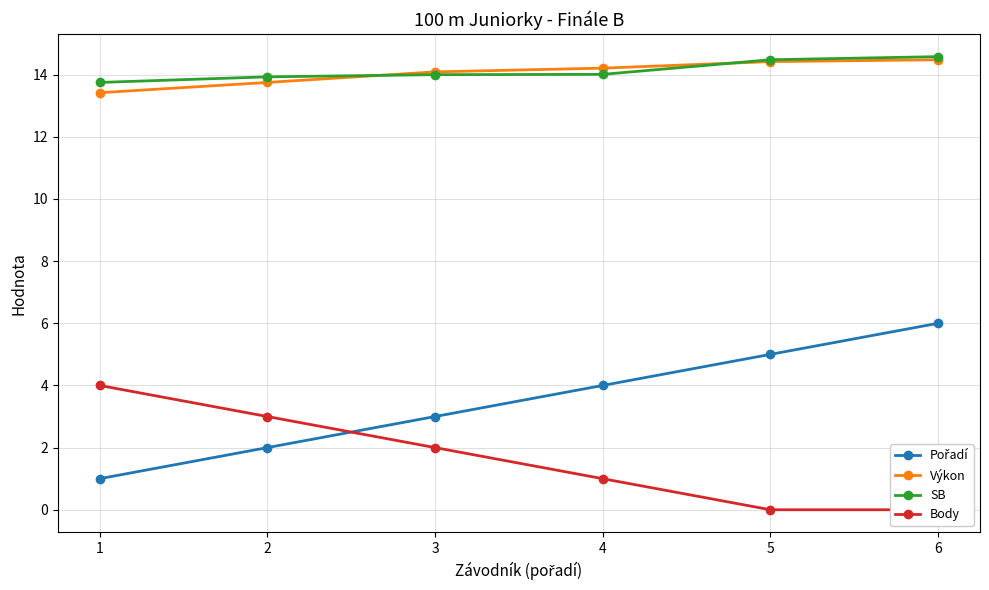

What is the sum of all SB values?

84.8